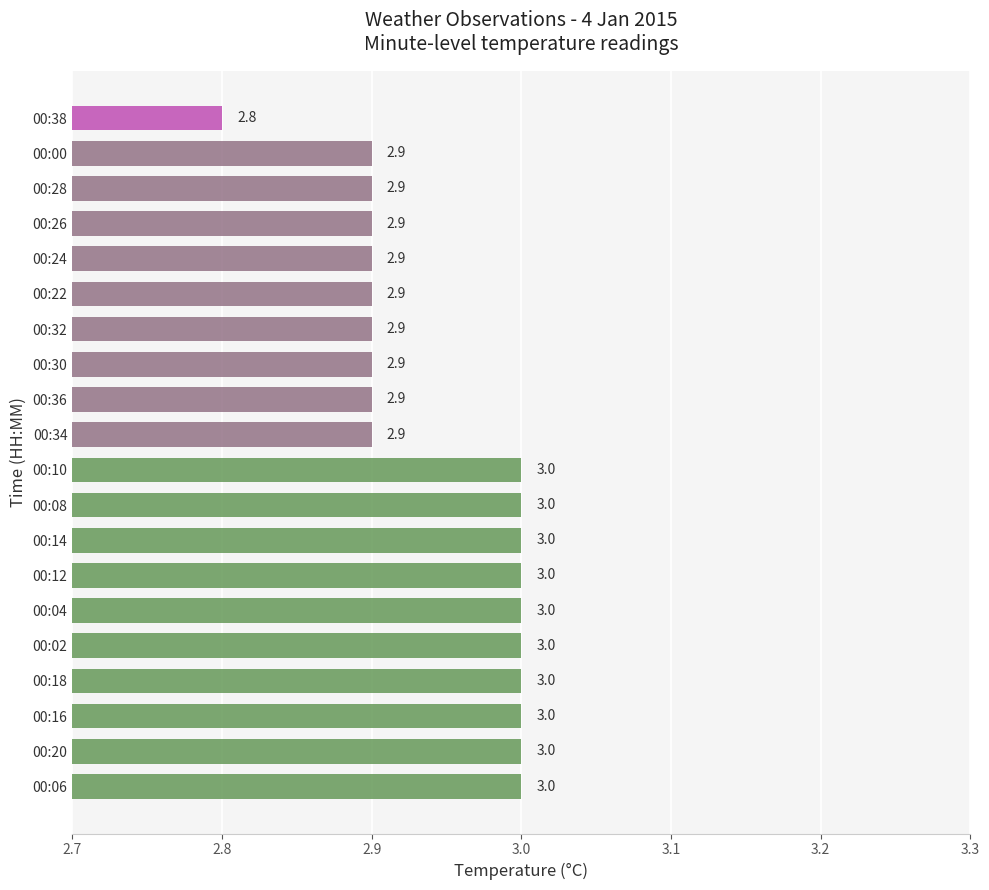

Are the bars grouped side by side (vs. stacked)?

No